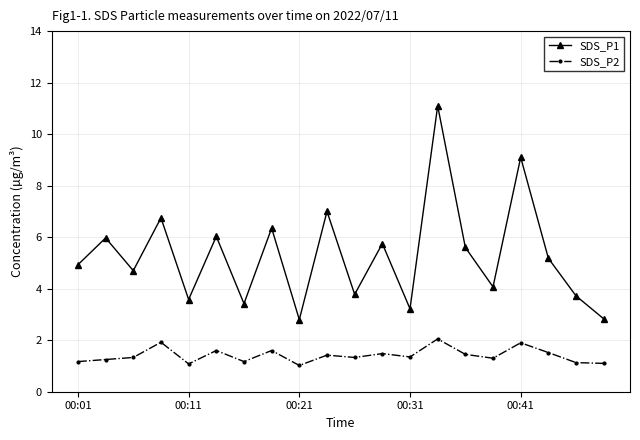

Does the chart have visible grid lines?

Yes